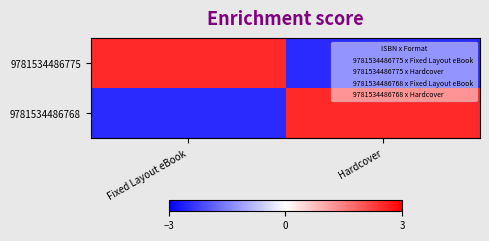

At how many categories does at least one series exceed 0?

2